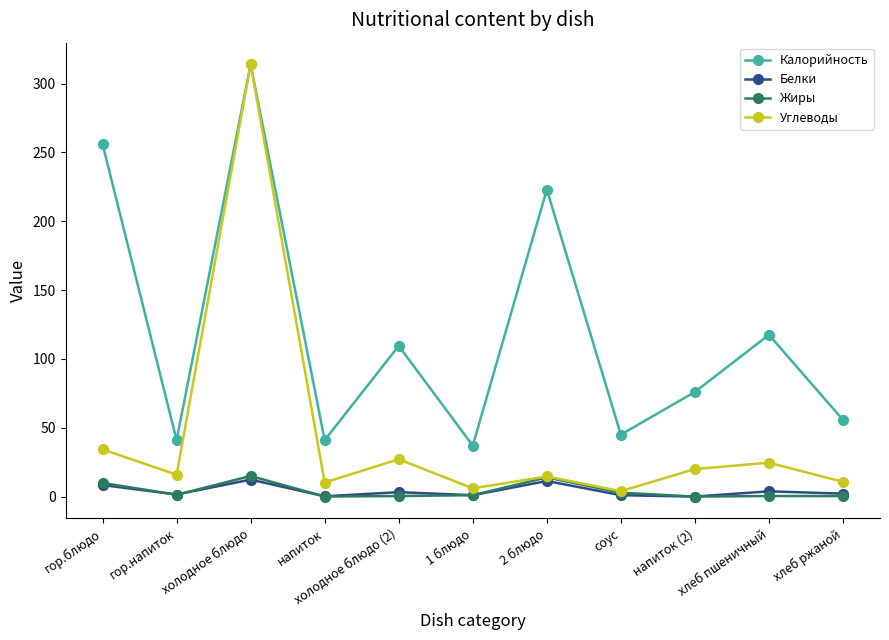

At which category does Белки reach its first local valley?

гор.напиток